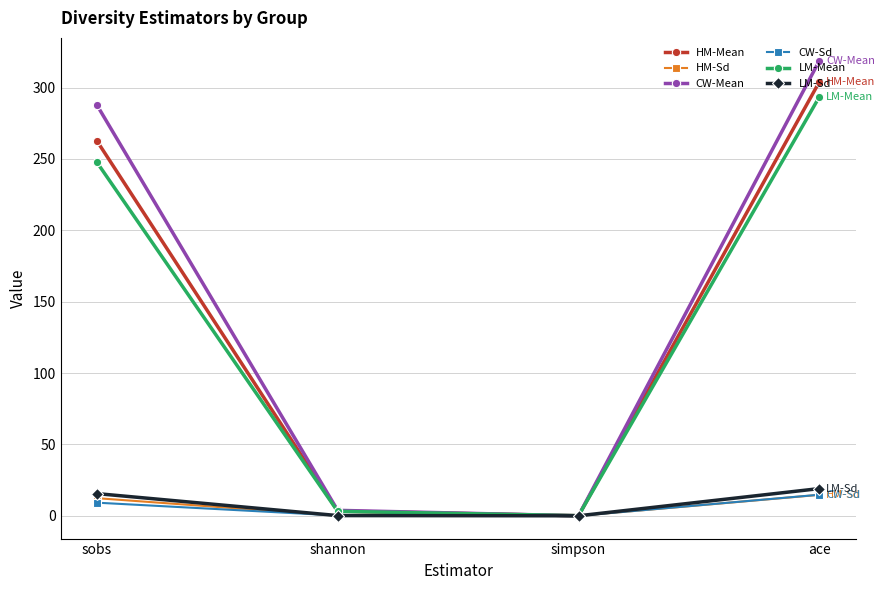

The value of CW-Sd at shannon is 0.2. True or false?

True